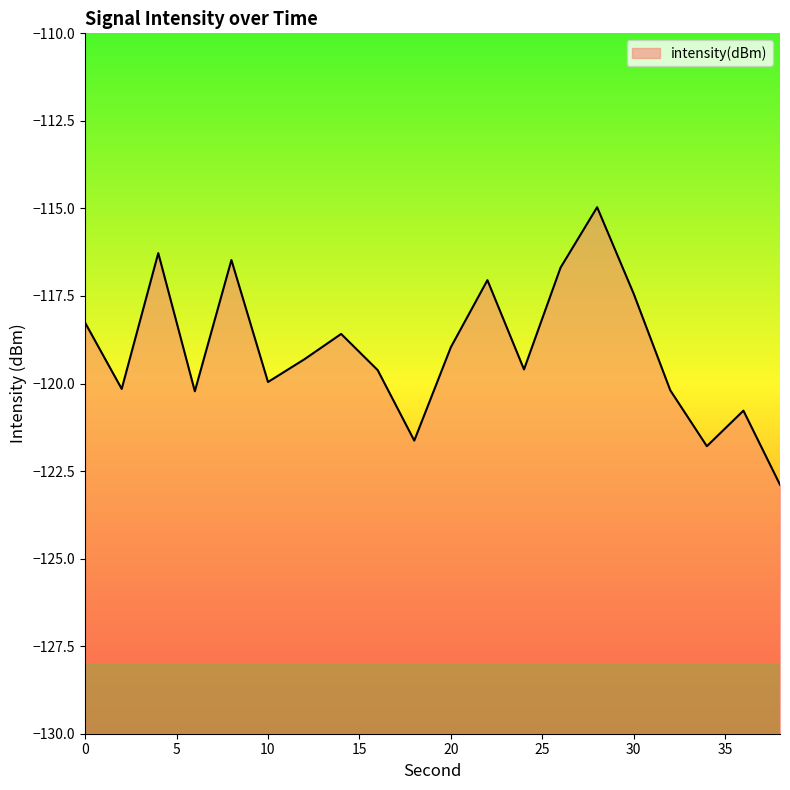

Is it true that the value at 16 is -119.6?

True